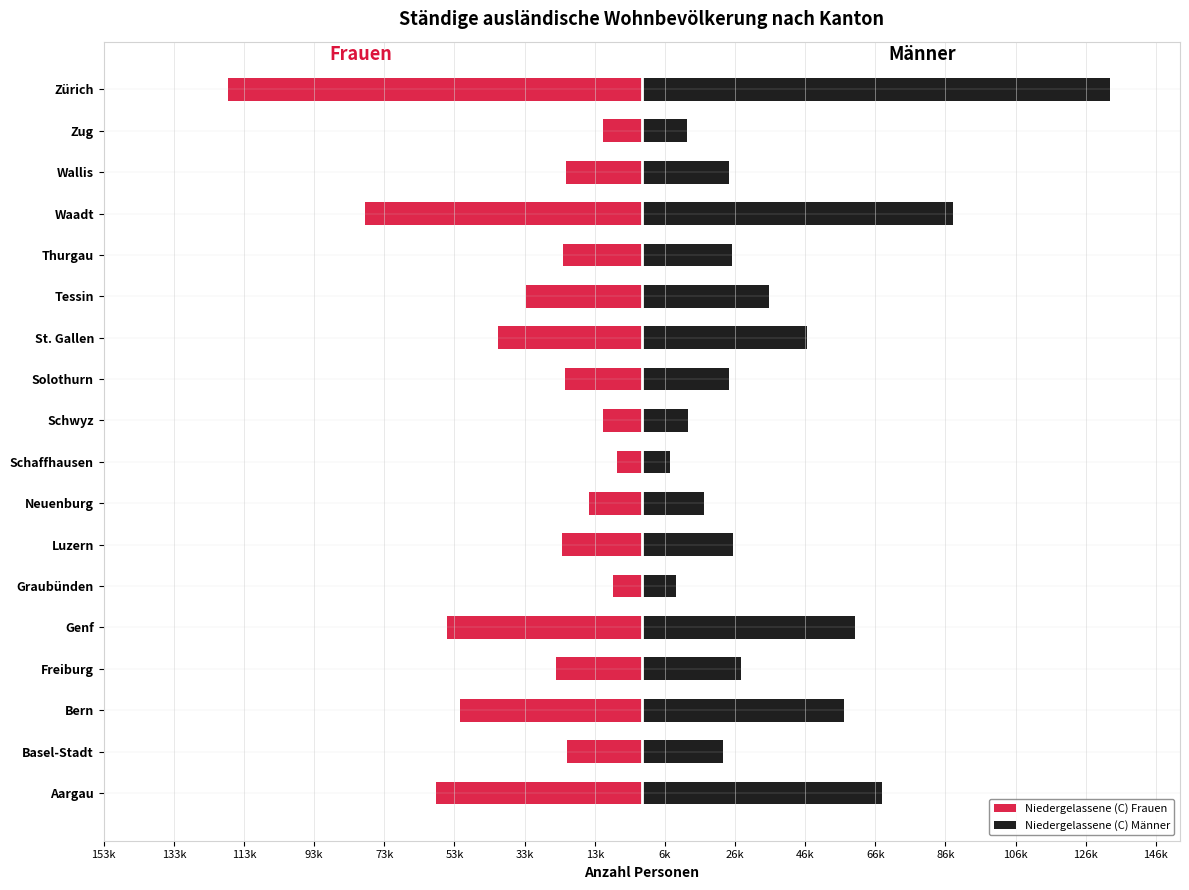

How many categories are shown in the chart?

18